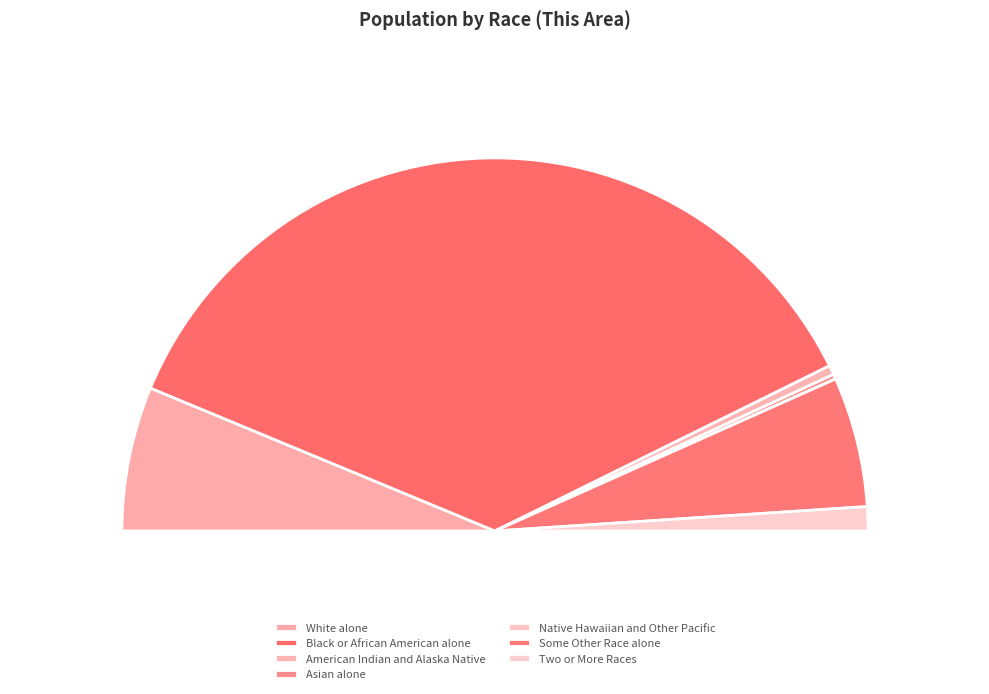

True or false: White alone accounts for 13% of the total.

True